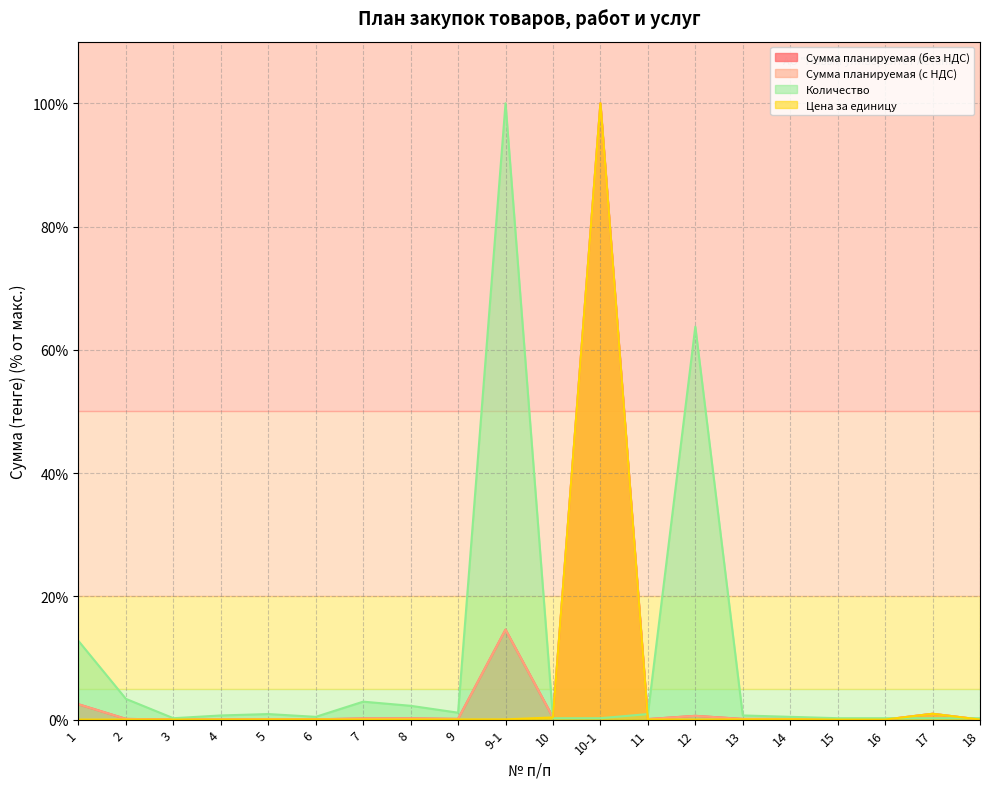

Where is the first local minimum for Сумма планируемая (без НДС)?

3